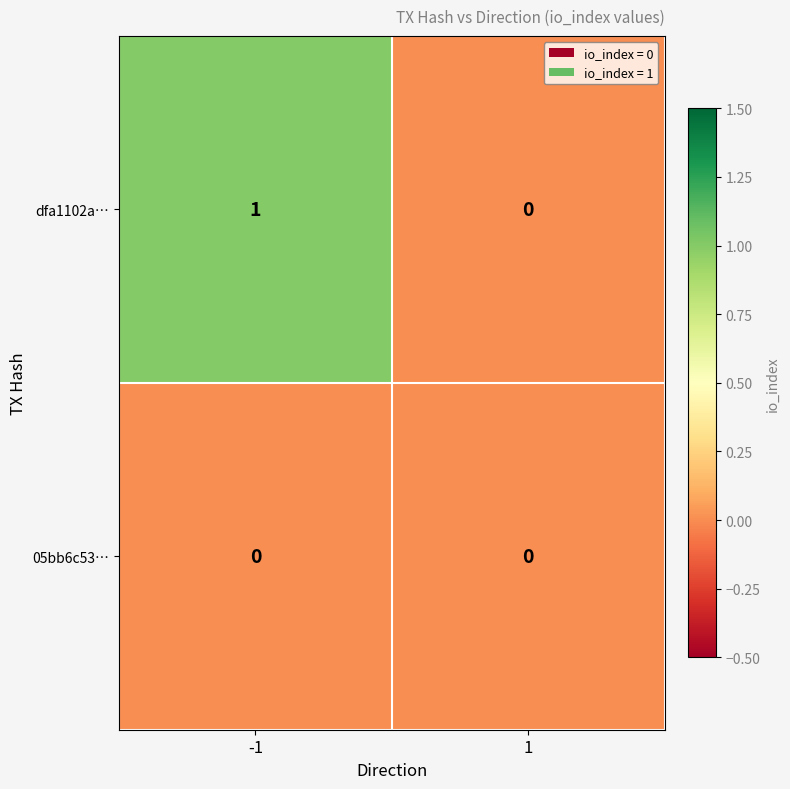

Is the value of 05bb6c53… at 1 greater than the value of dfa1102a… at -1?

No